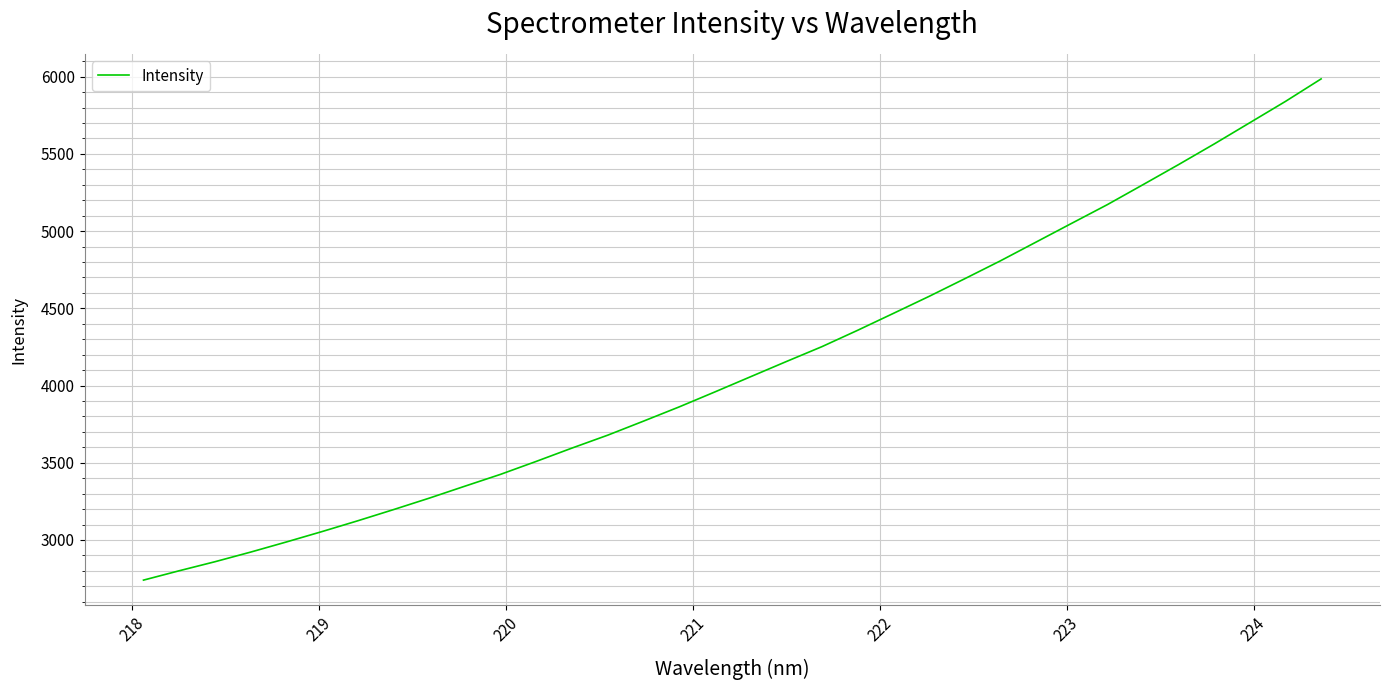

How many lines are shown in the chart?

1